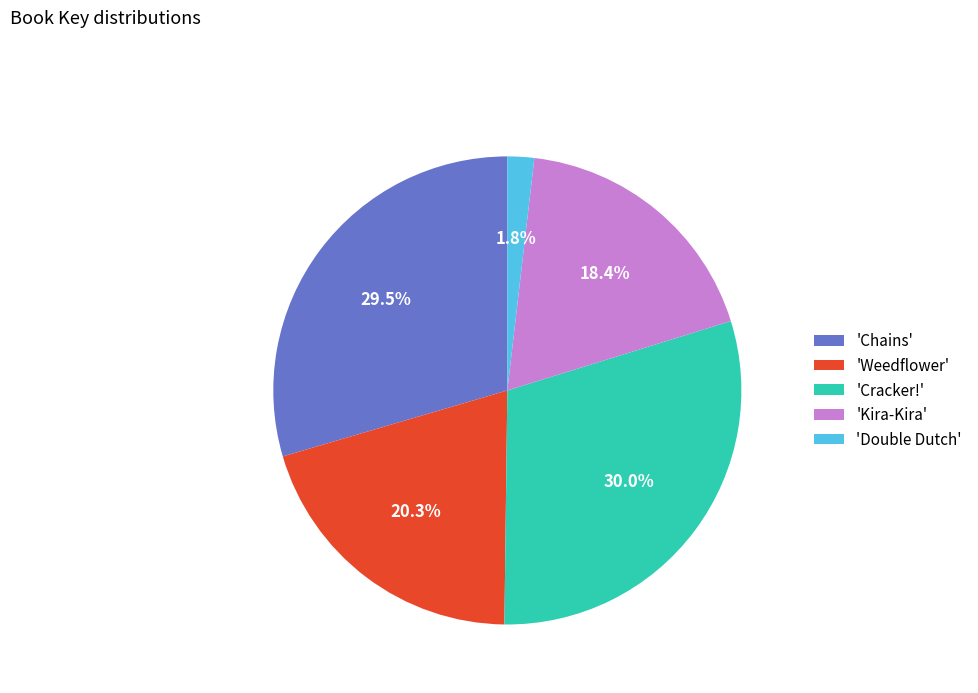

Is there any slice that represents more than half of the pie?

No